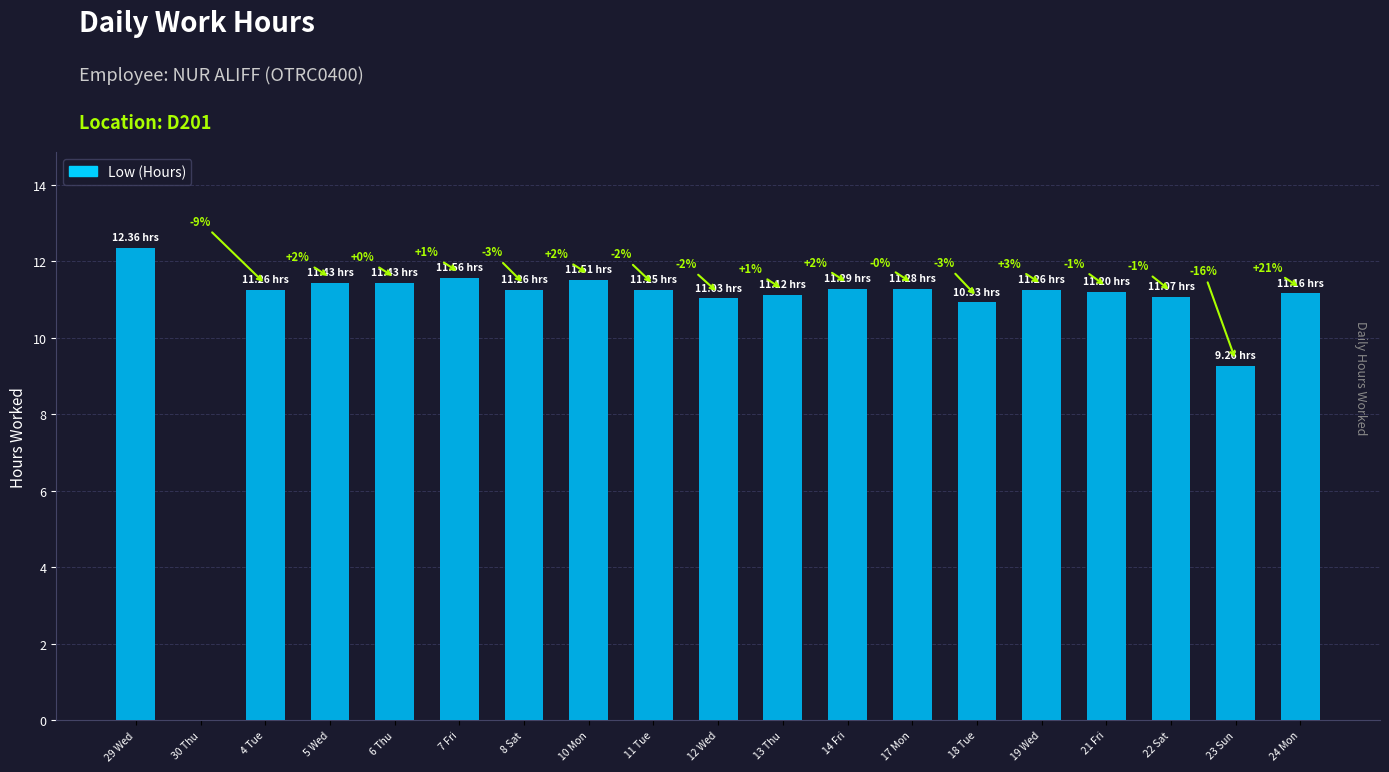

List the labels in order of value, largest first.

29 Wed, 7 Fri, 10 Mon, 5 Wed, 6 Thu, 14 Fri, 17 Mon, 4 Tue, 8 Sat, 19 Wed, 11 Tue, 21 Fri, 24 Mon, 13 Thu, 22 Sat, 12 Wed, 18 Tue, 23 Sun, 30 Thu